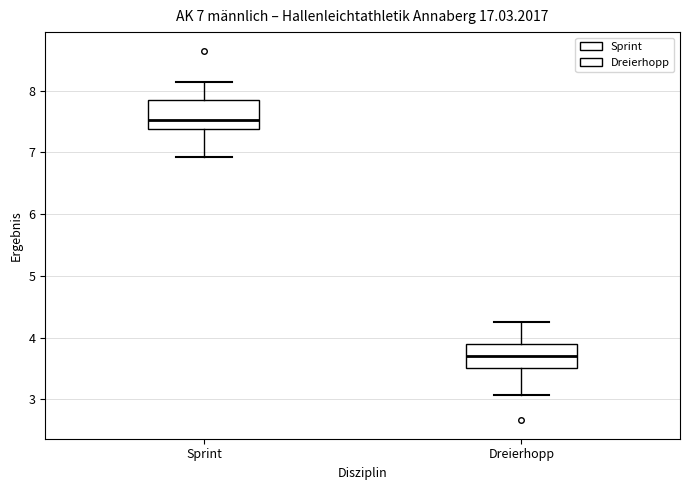

Which box's median line is the lowest?

Dreierhopp